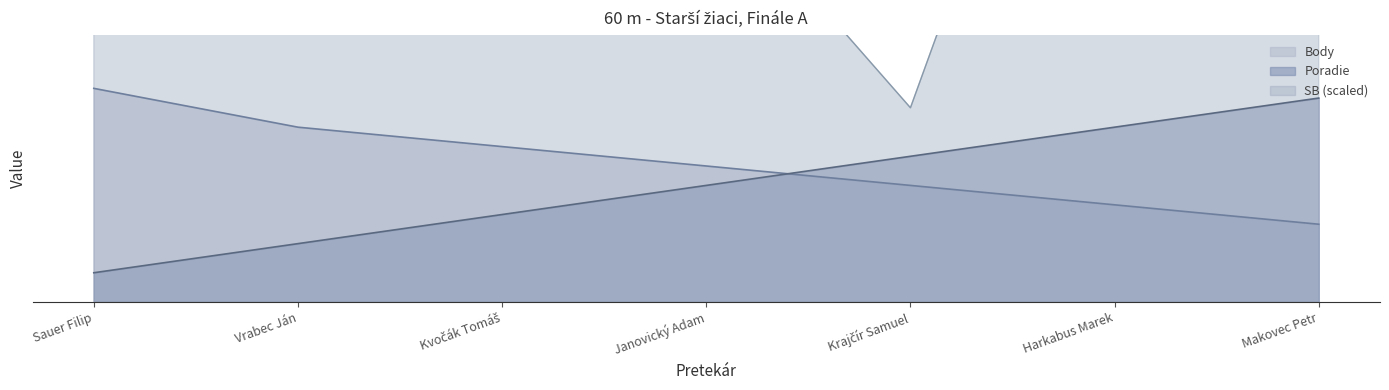

Is the value of Poradie at Kvočák Tomáš greater than the value of SB at Vrabec Ján?

No